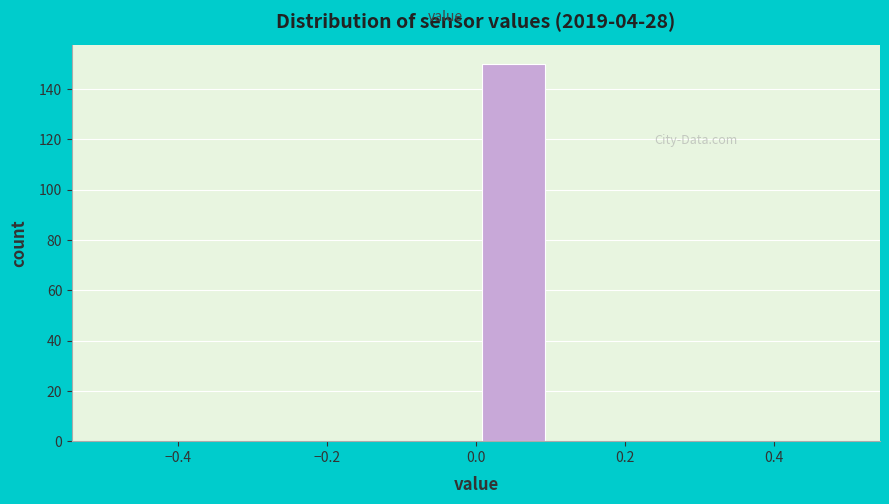

How tall is the bar that spans 0.0 to 0.1 on the x-axis? The values are not printed on the chart, so give them approximately, as read against the axis.

150